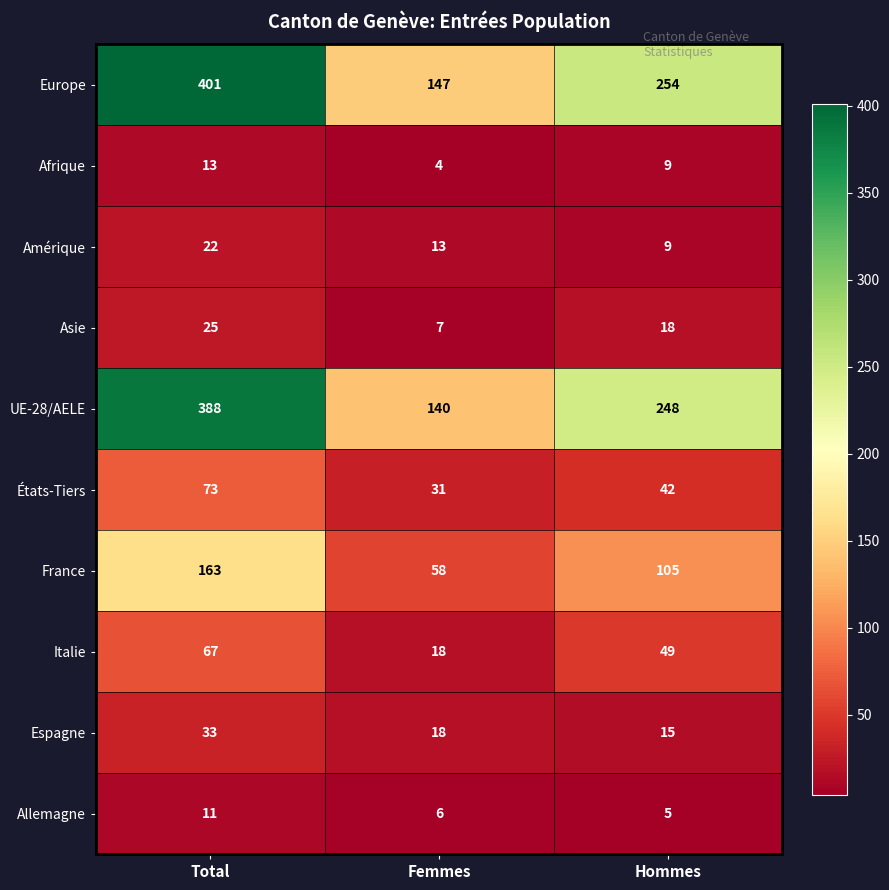

What is the difference between the maximum and second lowest values in the Europe series?

147